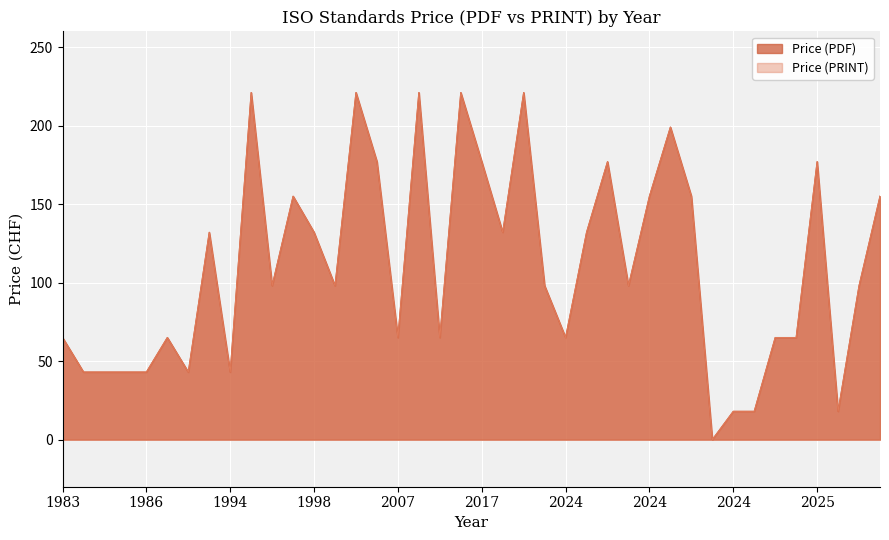

True or false: Price (PRINT) and Price (PDF) cross at least once.

False